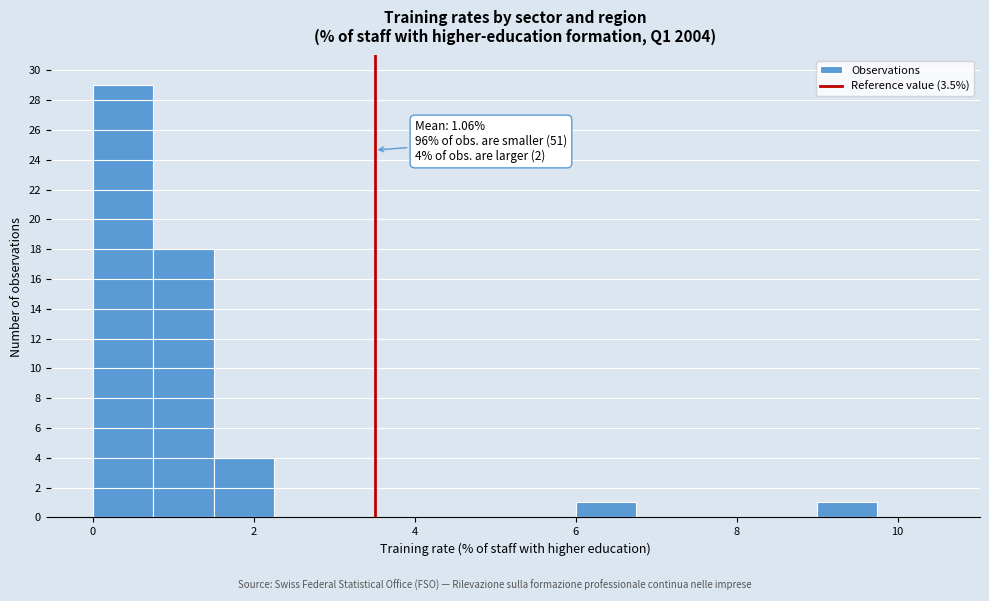

Read against the x-axis, roughly where is the centre of the tallest bar?

0.4